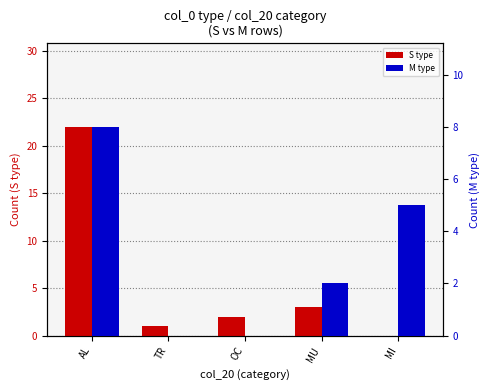

What is the difference between the M type values at AL and MI?

3